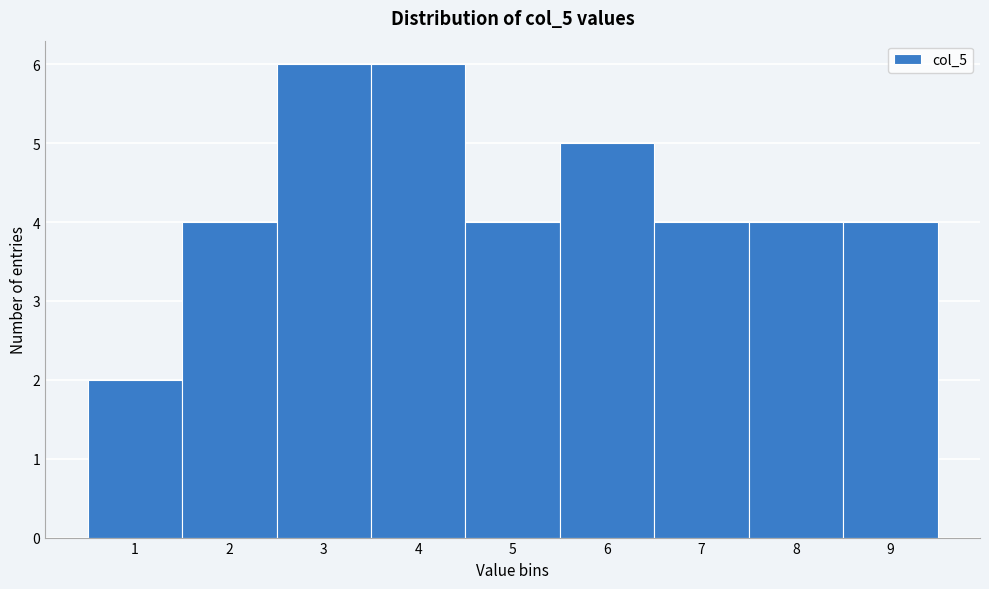

Reading left to right, transcribe this chart: for each bar, give the range it covers on the x-axis and its height. The values are not printed on the chart, so give them approximately, as read against the axis.

0.5 to 1.5: 2
1.5 to 2.5: 4
2.5 to 3.5: 6
3.5 to 4.5: 6
4.5 to 5.5: 4
5.5 to 6.5: 5
6.5 to 7.5: 4
7.5 to 8.5: 4
8.5 to 9.5: 4